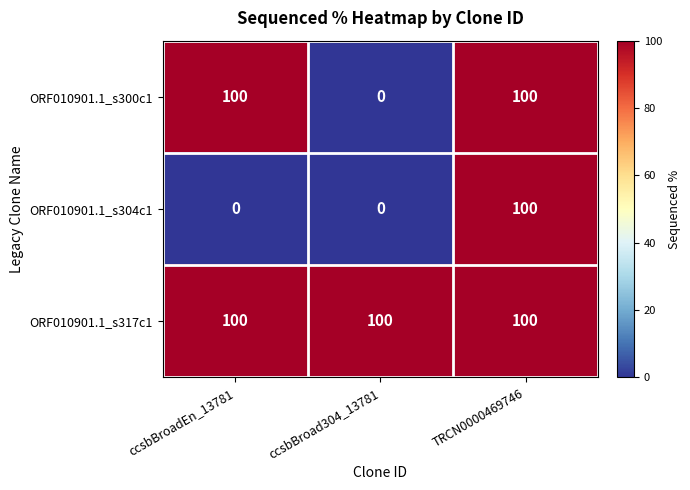

Which series has the largest total across all categories?

ORF010901.1_s317c1